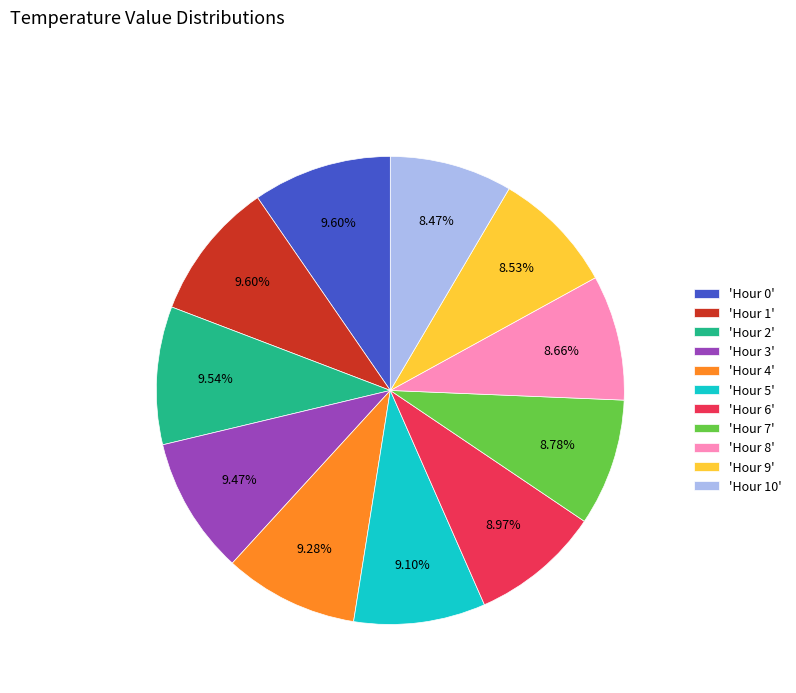

Is there any slice that represents more than half of the pie?

No